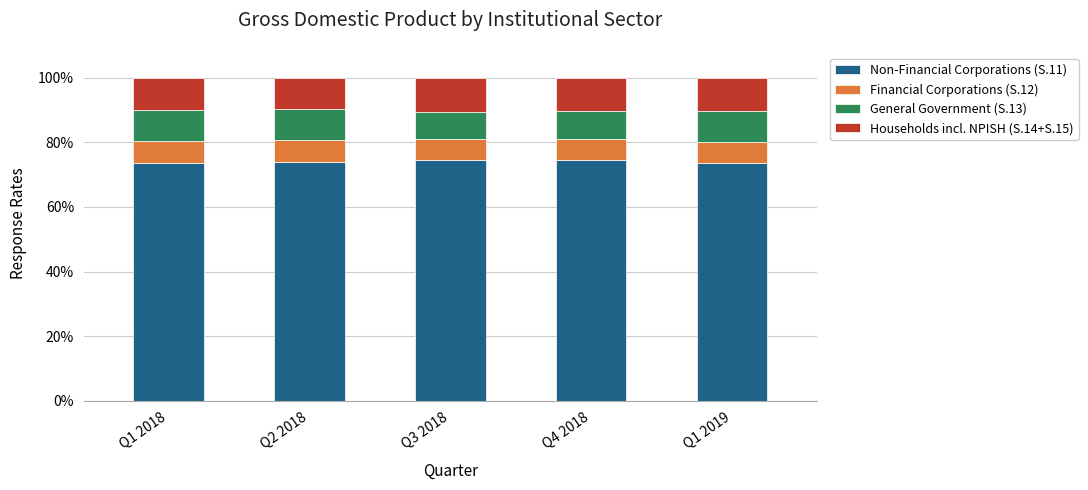

What are all the series names shown in the legend?

Non-Financial Corporations (S.11), Financial Corporations (S.12), General Government (S.13), Households incl. NPISH (S.14+S.15)